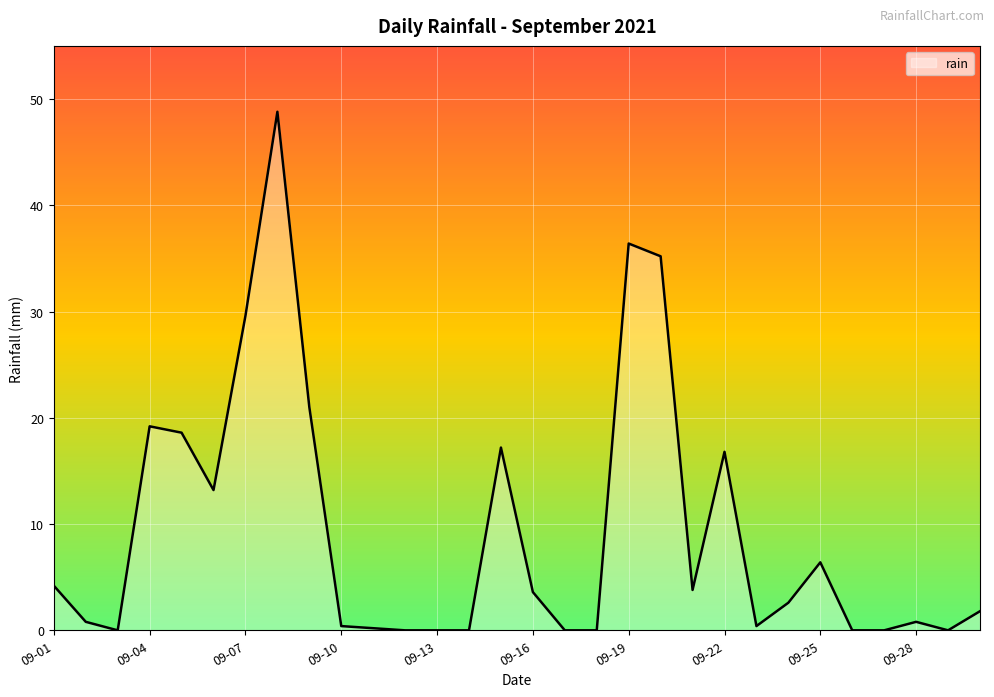

What is the difference between the maximum and minimum values?

48.8